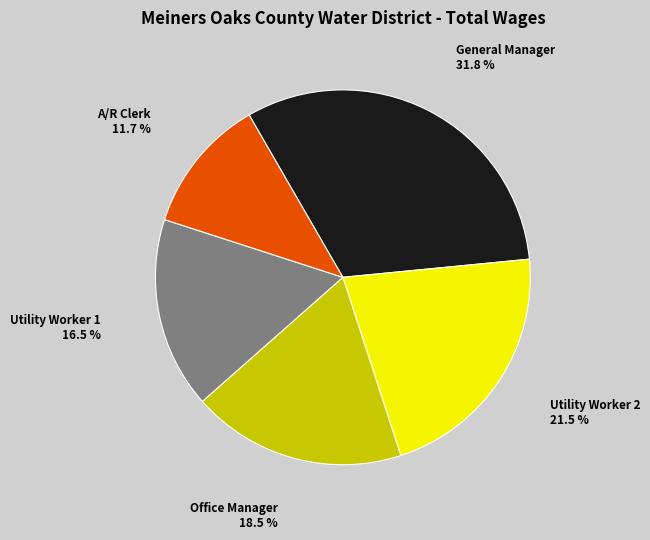

Is there a majority slice in this chart?

No